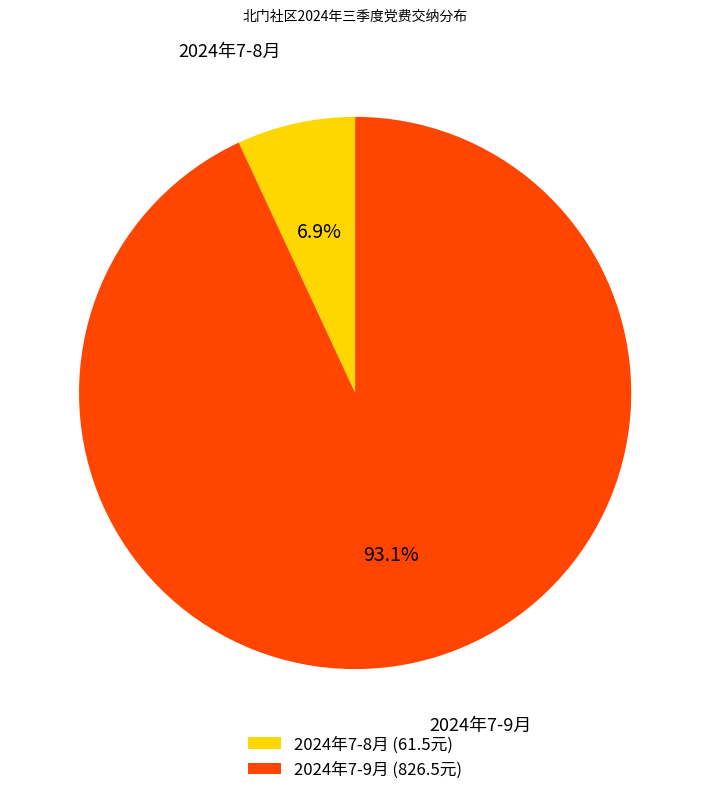

Is there any slice that represents more than half of the pie?

Yes